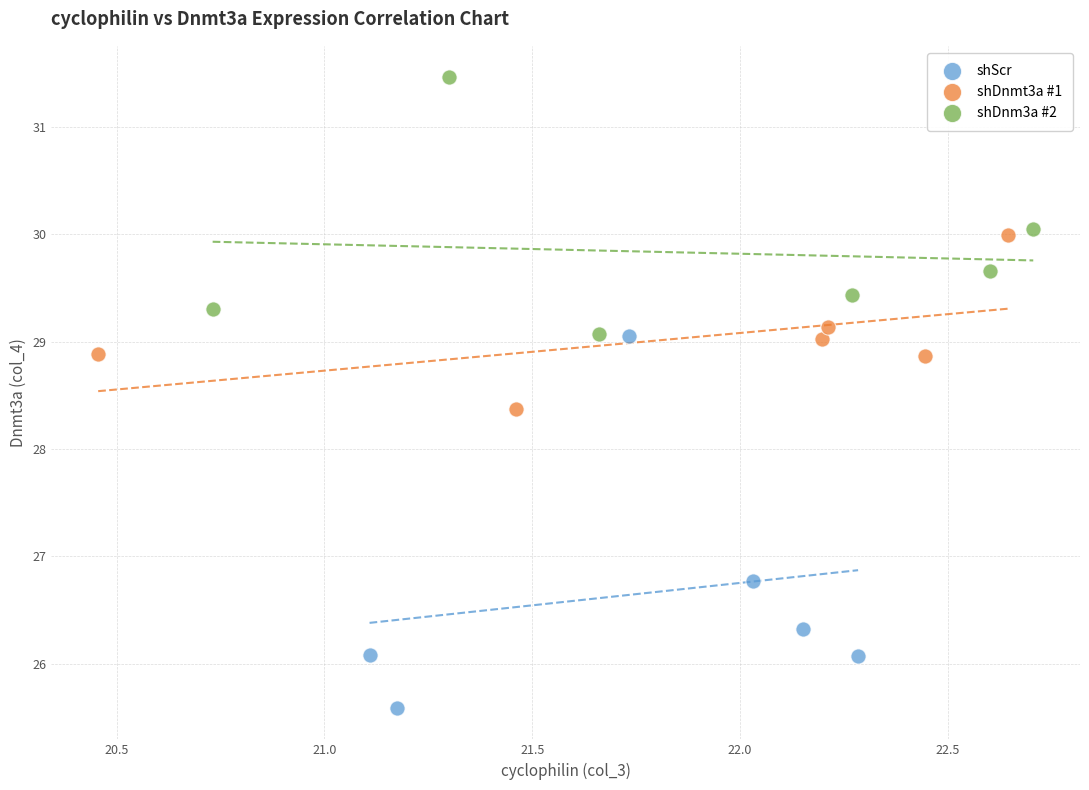

Which series contains the highest Y value?

shDnm3a #2